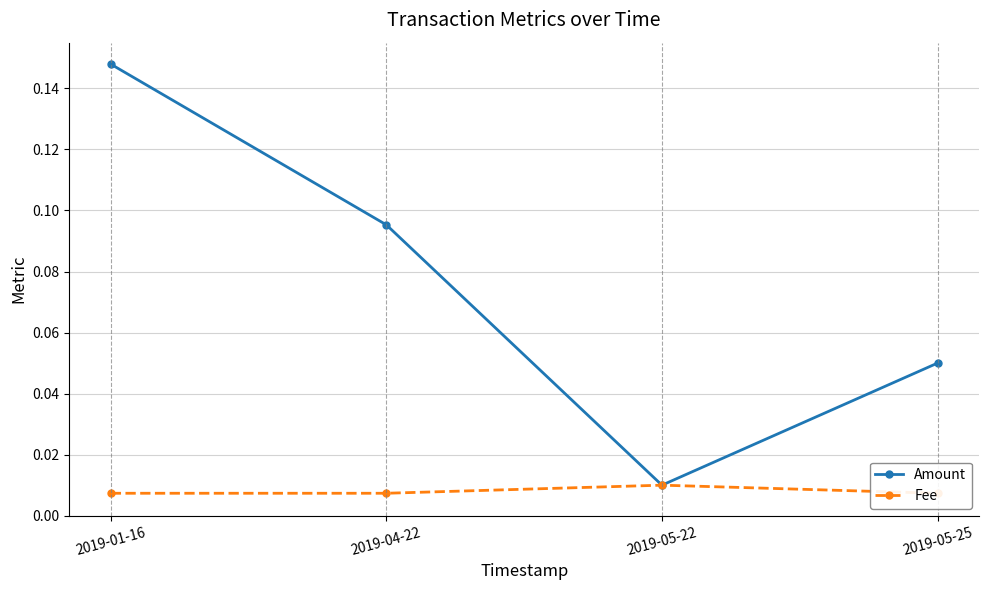

Does the chart have visible grid lines?

Yes